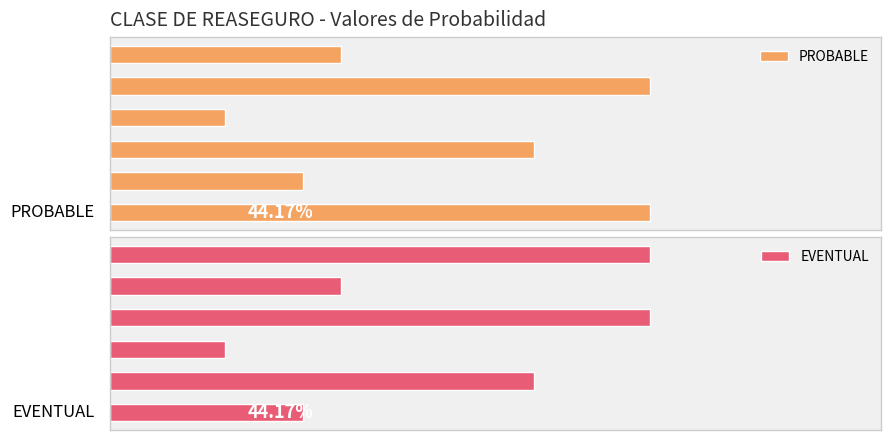

List the labels in order of PROBABLE value, largest first.

0, 4, 2, 5, 1, 3